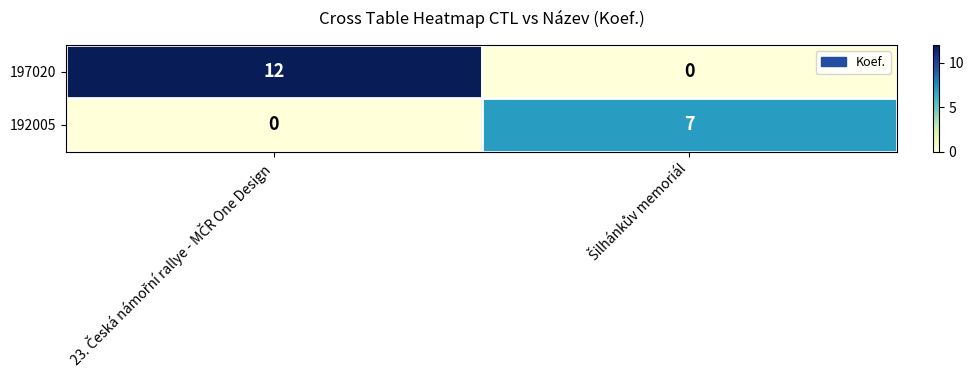

Which series has the largest total across all categories?

197020